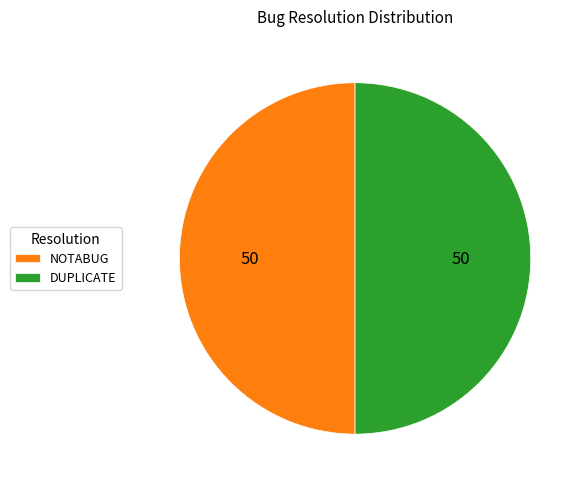

Is it true that DUPLICATE is 60% of the pie?

False